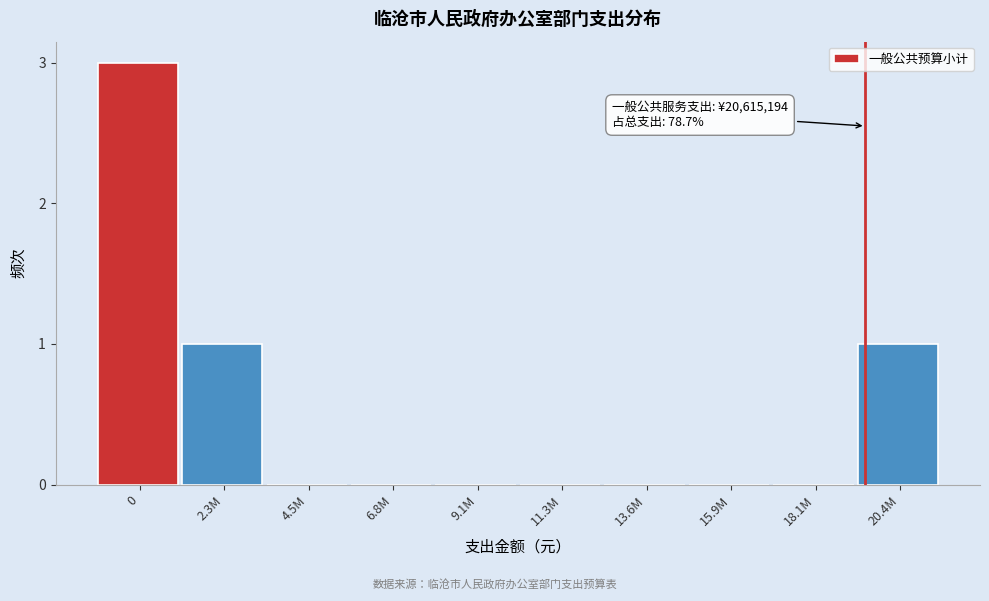

Reading left to right, extract all data points from this chart.

0=3	2.3M=1	4.5M=0	6.8M=0	9.1M=0	11.3M=0	13.6M=0	15.9M=0	18.1M=0	20.4M=1